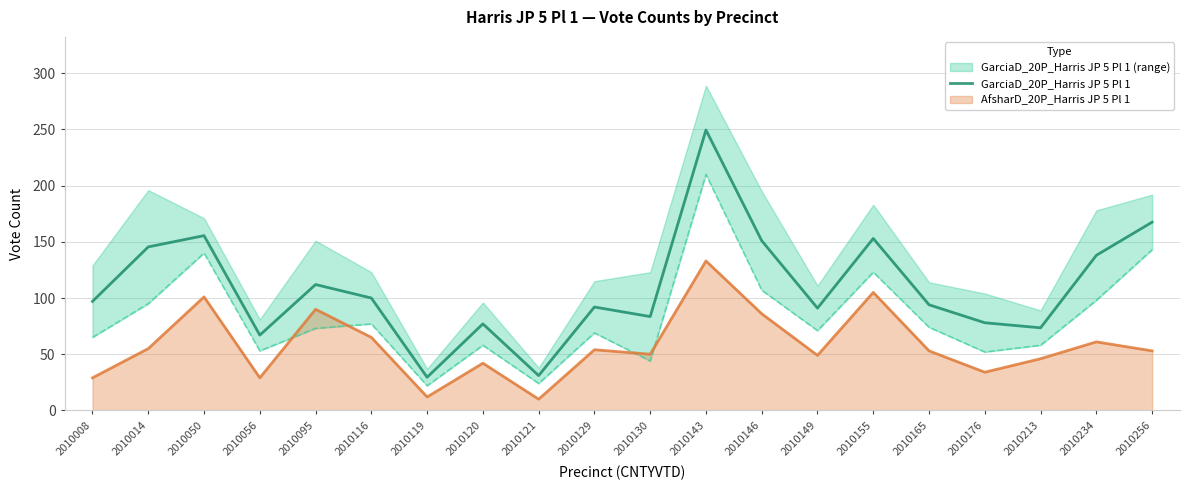

Reading right to left, extract all data points from this chart.

167.5	138.0	73.5	78.0	94.0	153.0	91.0	151.0	249.5	83.5	92.0	31.0	77.0	29.5	100.0	112.0	67.0	155.5	145.5	97.0